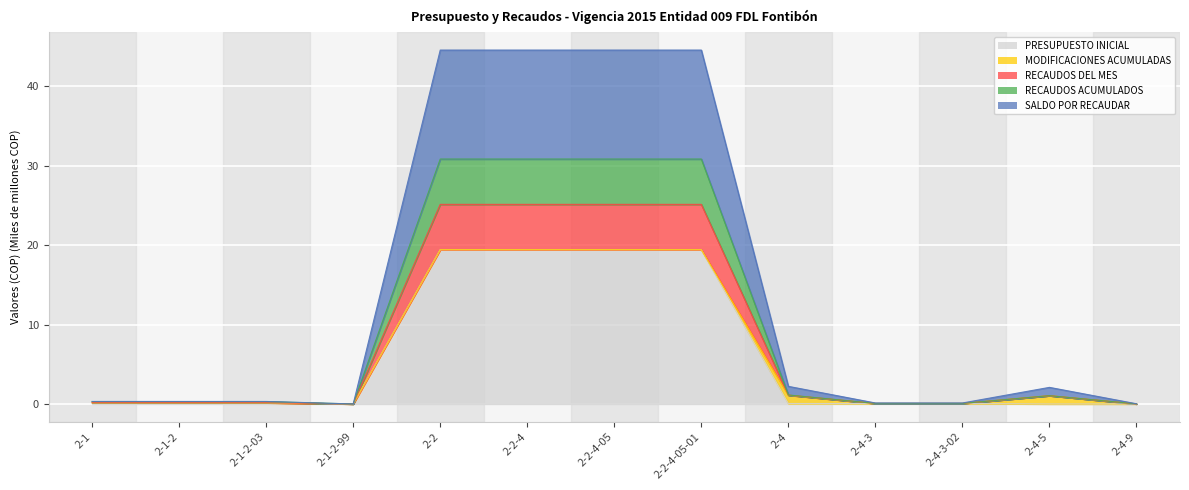

At which category does the chart reach its peak across all series?

2-2